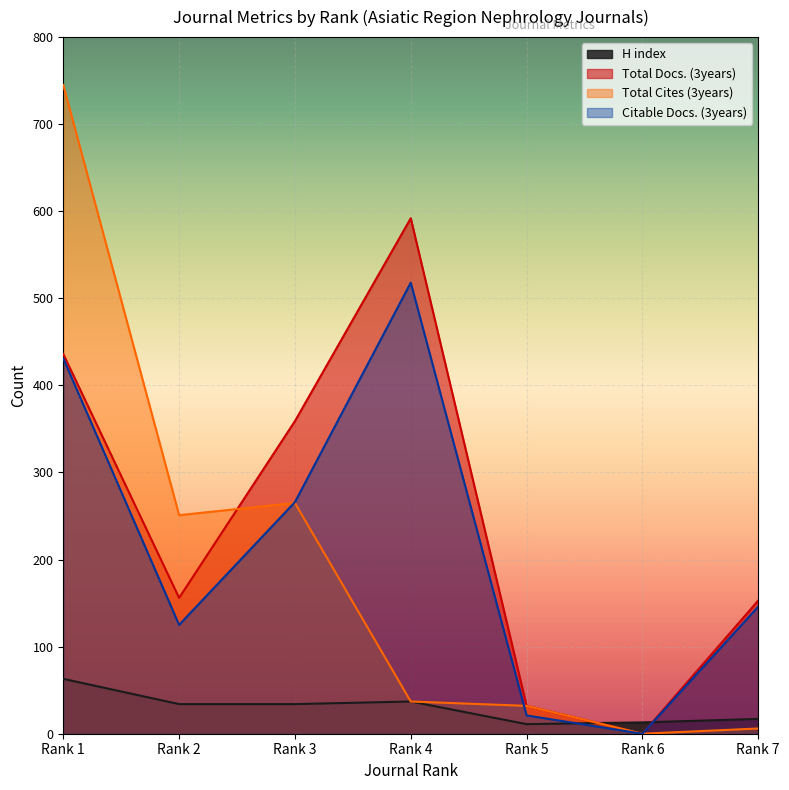

How many interior local valleys does the Total Cites (3years) series have?

2